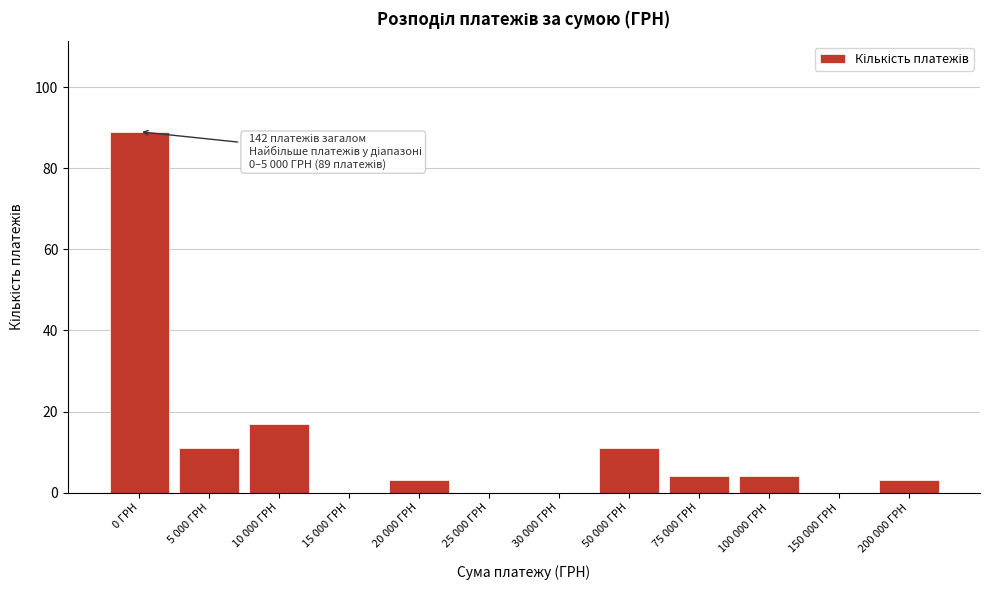

What is the sum of all values?

142